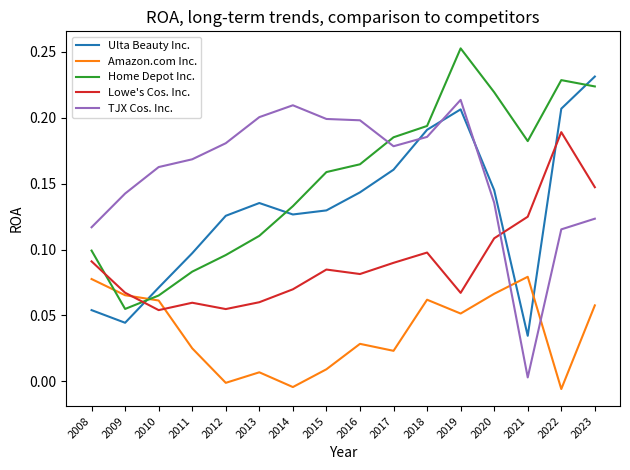

True or false: Ulta Beauty Inc. and Amazon.com Inc. intersect in this chart.

True